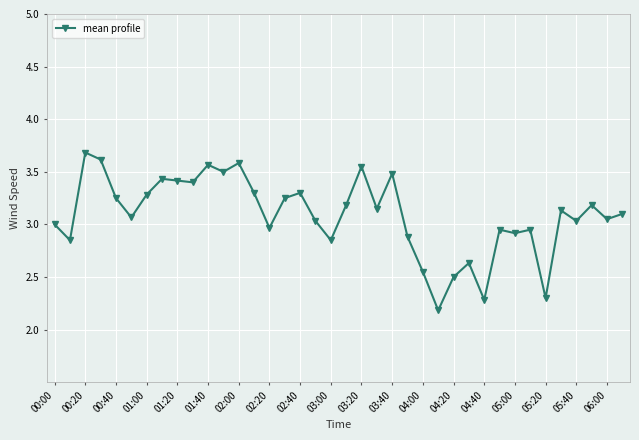

What is the value of the 26th point from the left?

2.2